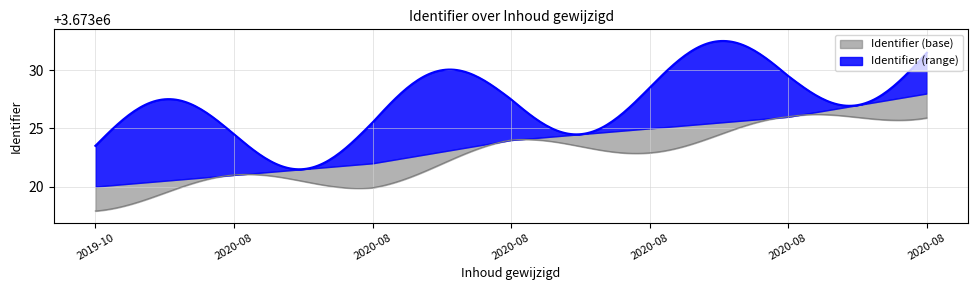

Reading right to left, transcribe all the data shown in this chart.

2020-08-17=3673028	2020-08-17=3673026	2020-08-17=3673025	2020-08-17=3673024	2020-08-17=3673022	2020-08-17=3673021	2019-10-03=3673020